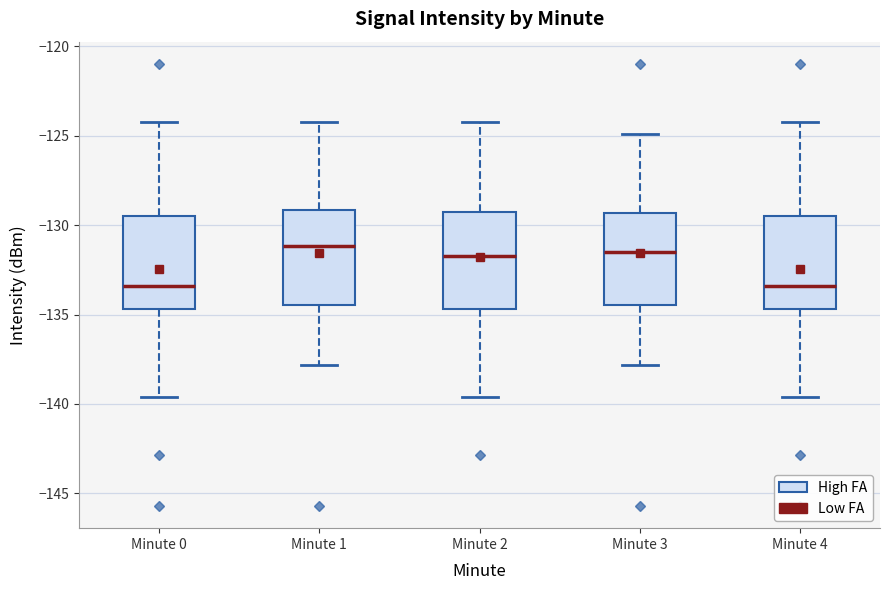

Where does the median line of the box for Minute 3 sit on the y-axis? The values are not printed on the chart, so give them approximately, as read against the axis.

-131.5